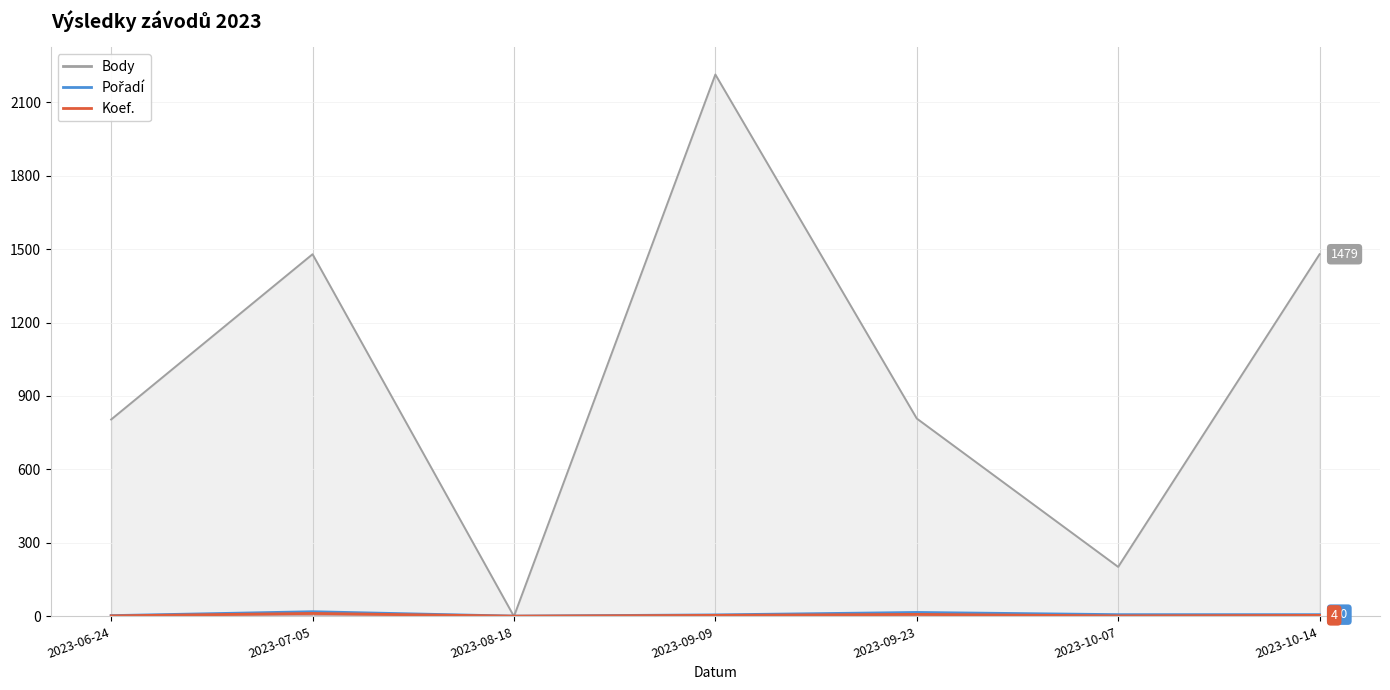

List the series in order of their peak value, highest first.

Body, Pořadí, Koef.